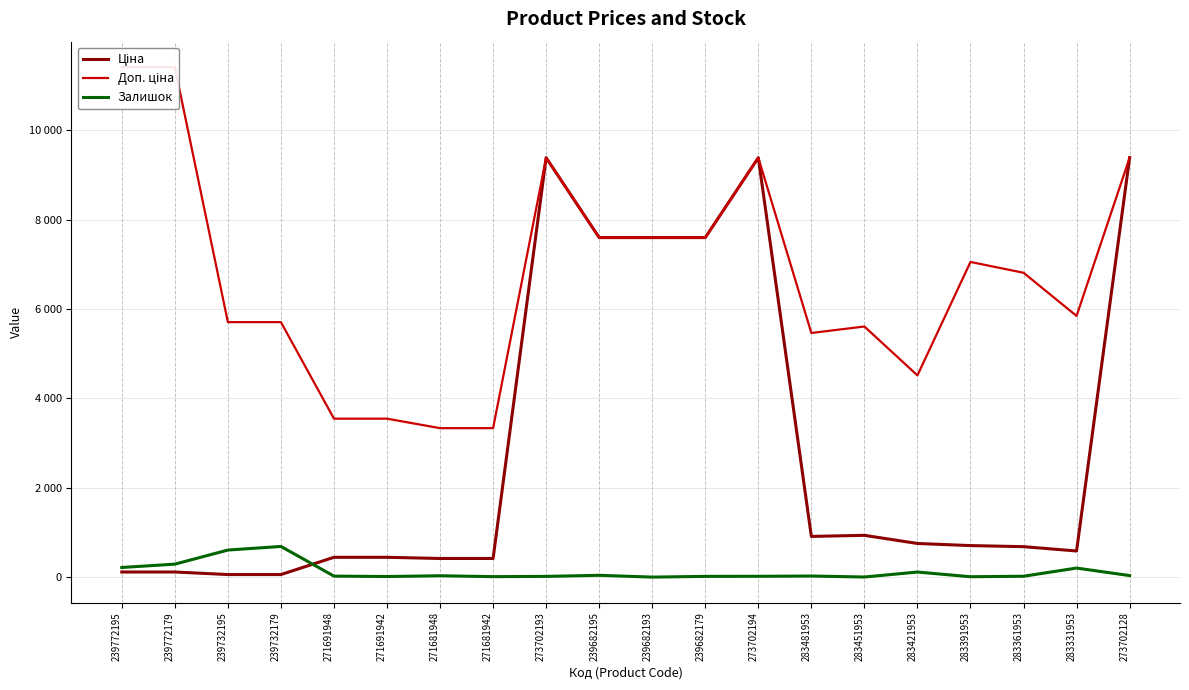

Rank the series at 273702193 from highest to lowest value.

Ціна, Доп. ціна, Залишок